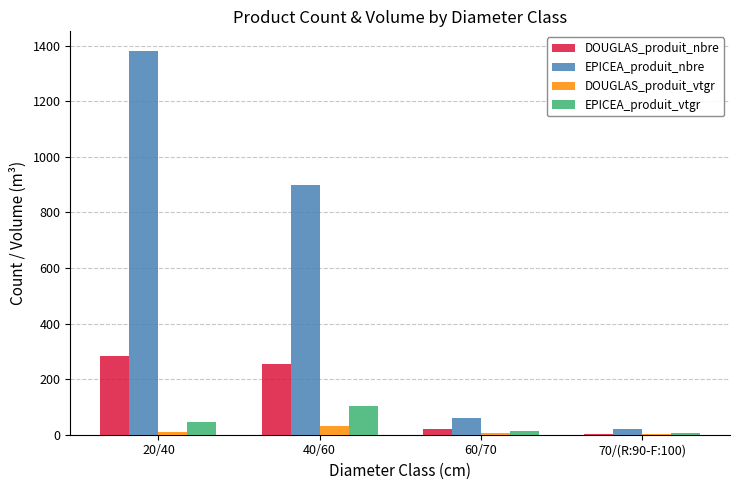

Which series changed the most between 40/60 and 60/70?

EPICEA_produit_nbre